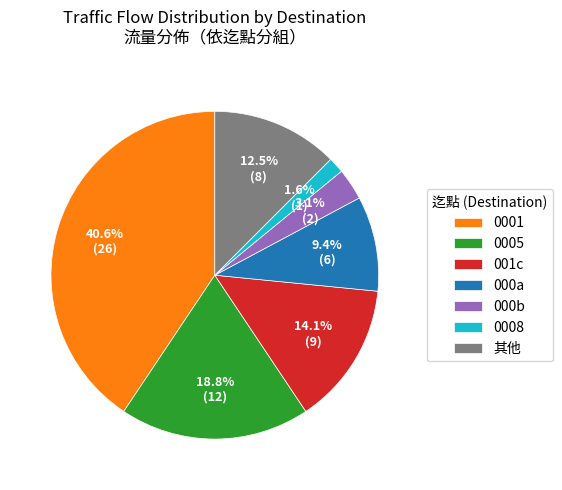

Which has a higher value, 其他 or 000a?

其他